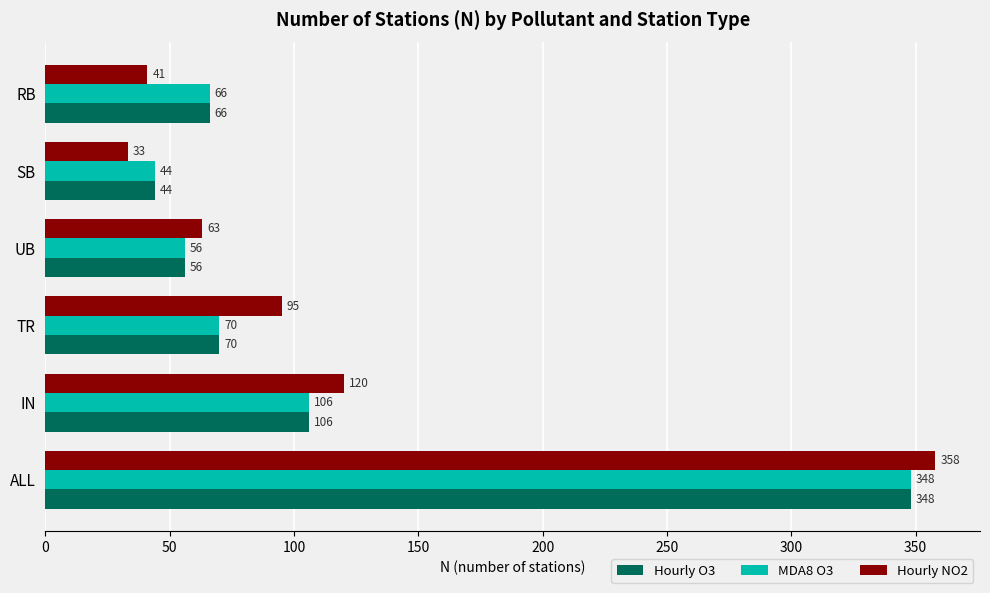

What is the difference between the maximum and minimum values in the MDA8 O3 series?

304